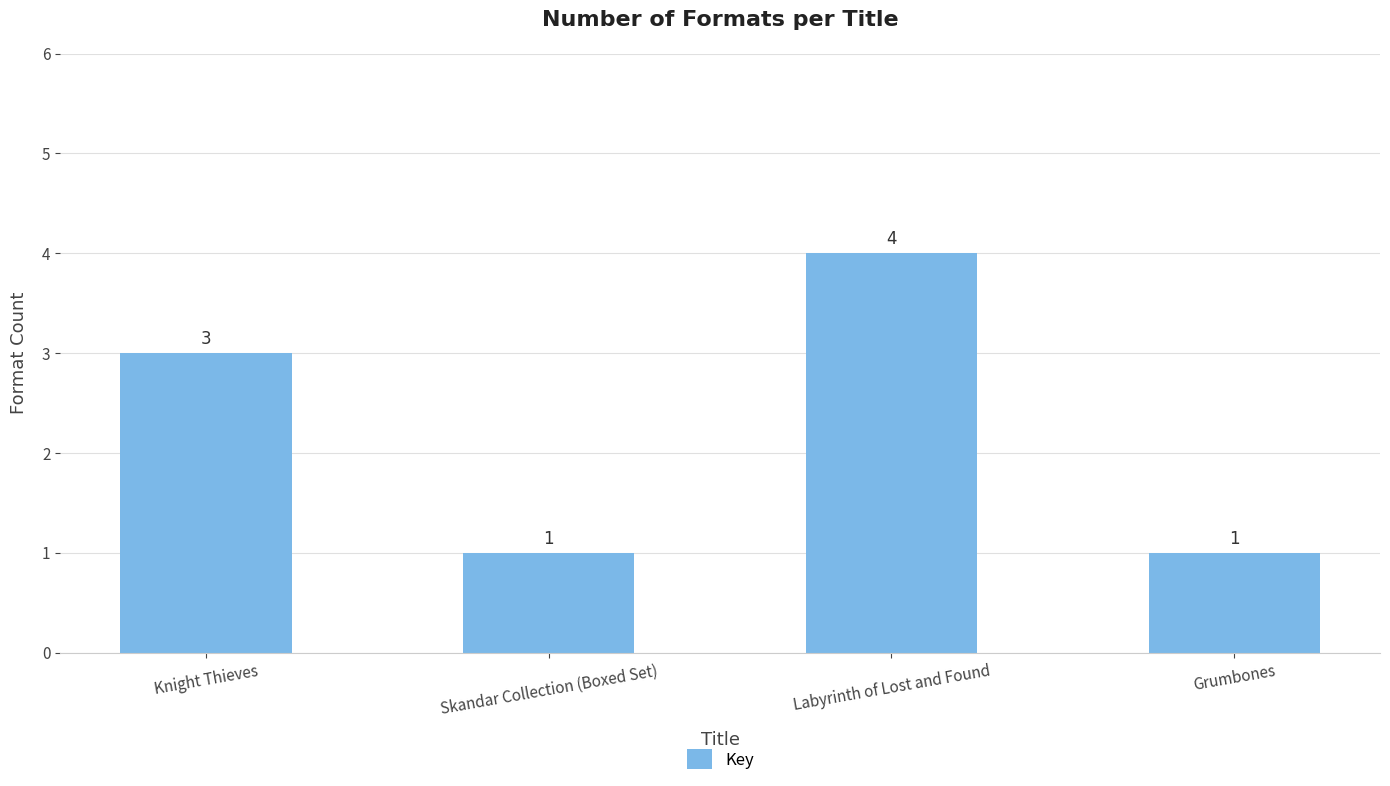

Are the bars horizontal?

No